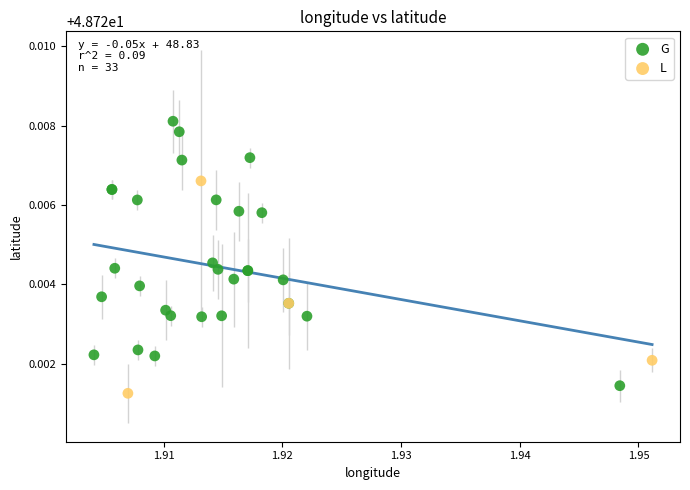

Which series reaches the maximum Y coordinate?

G